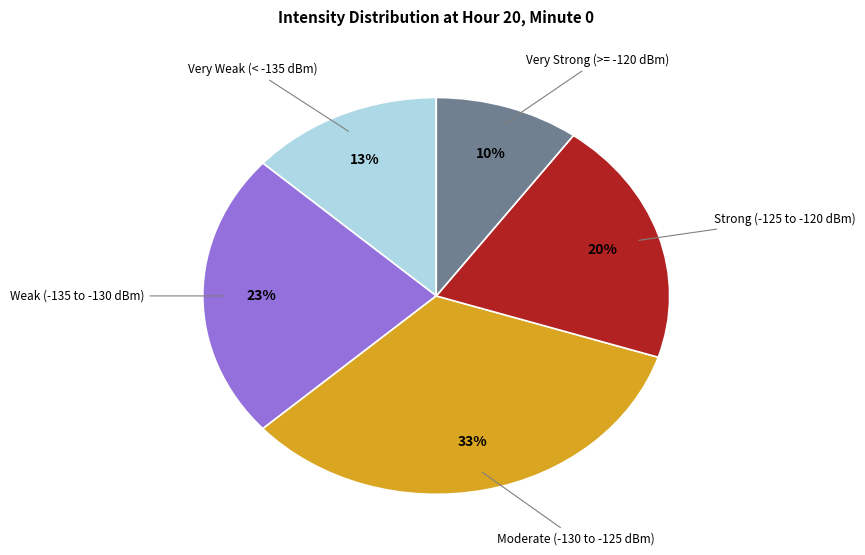

True or false: Weak (-135 to -130 dBm) accounts for 23% of the total.

True